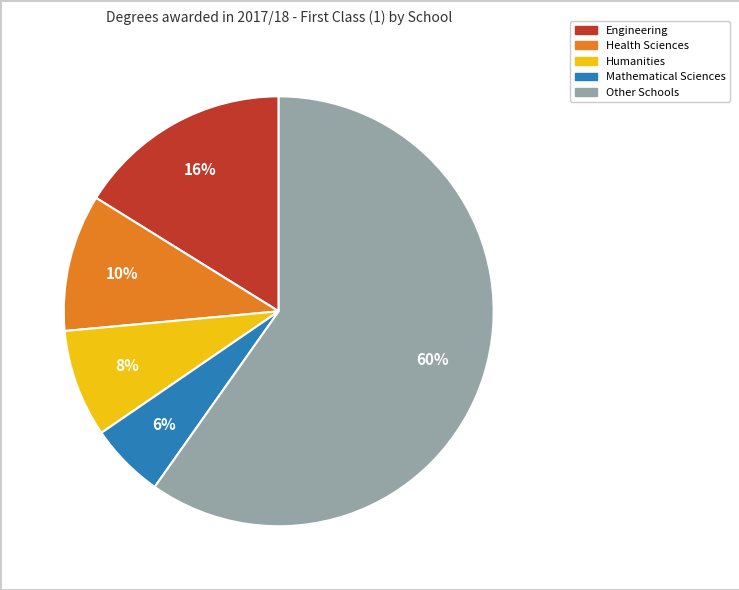

To the nearest percent, what is the average slice percentage?

20%